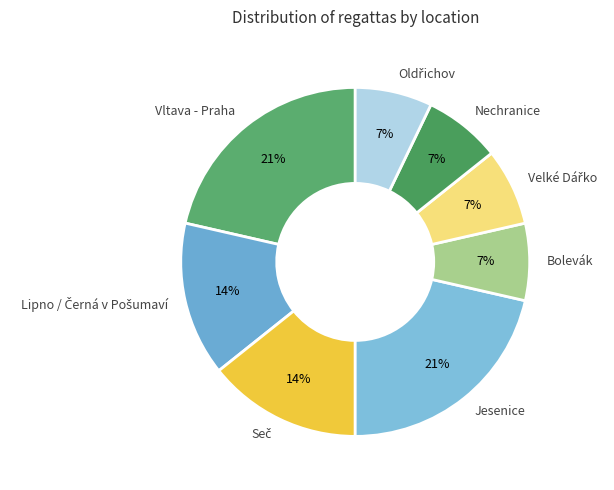

Is there any slice that represents more than half of the pie?

No